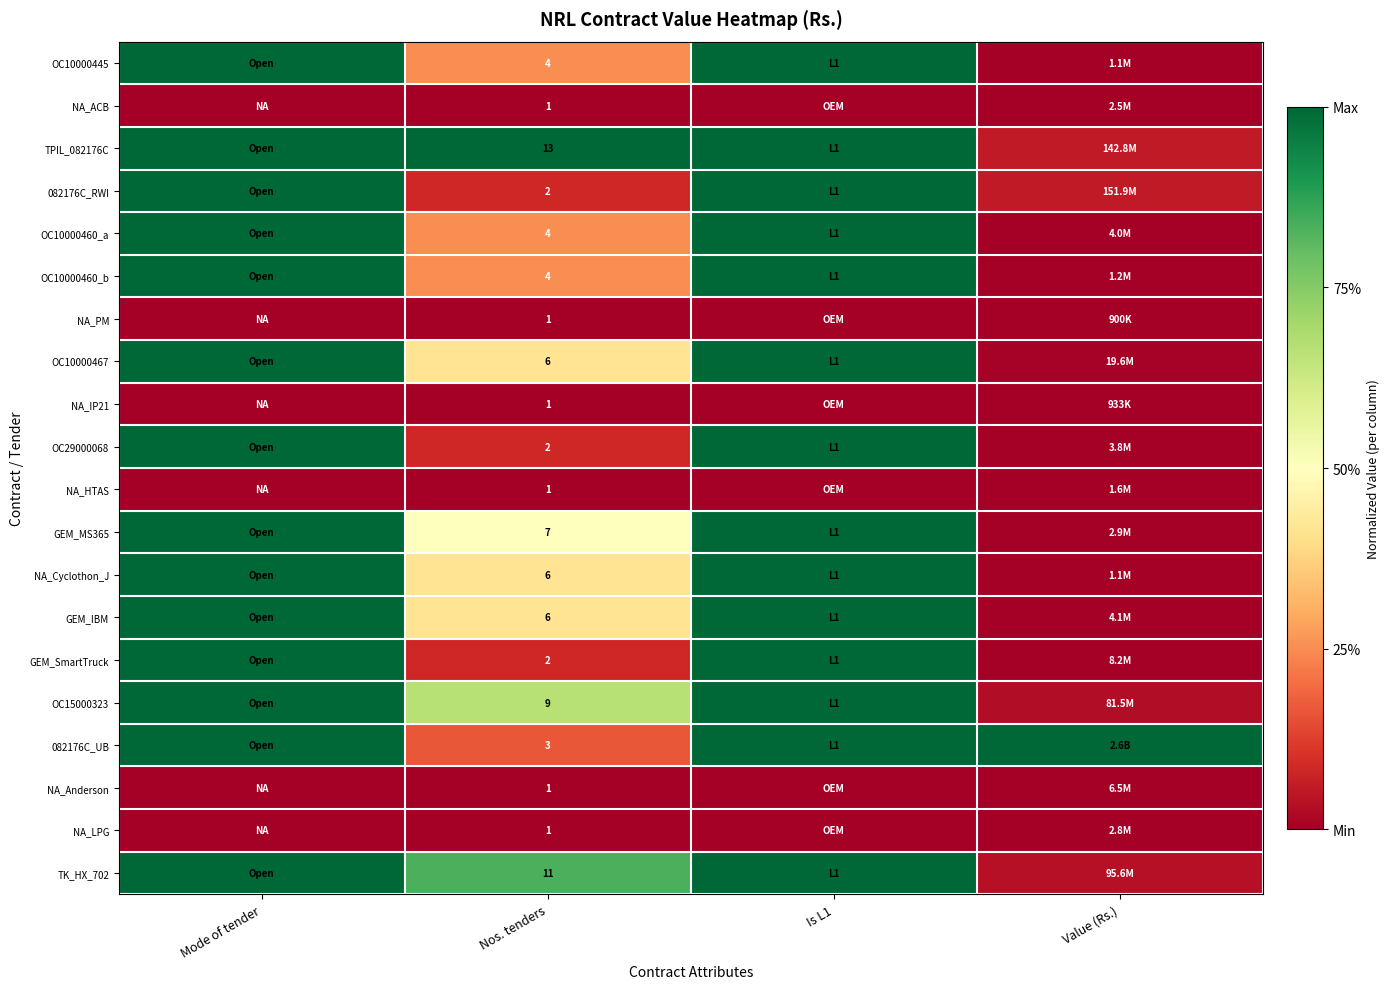

Between Is L1 and Mode of tender, which is larger?

Is L1